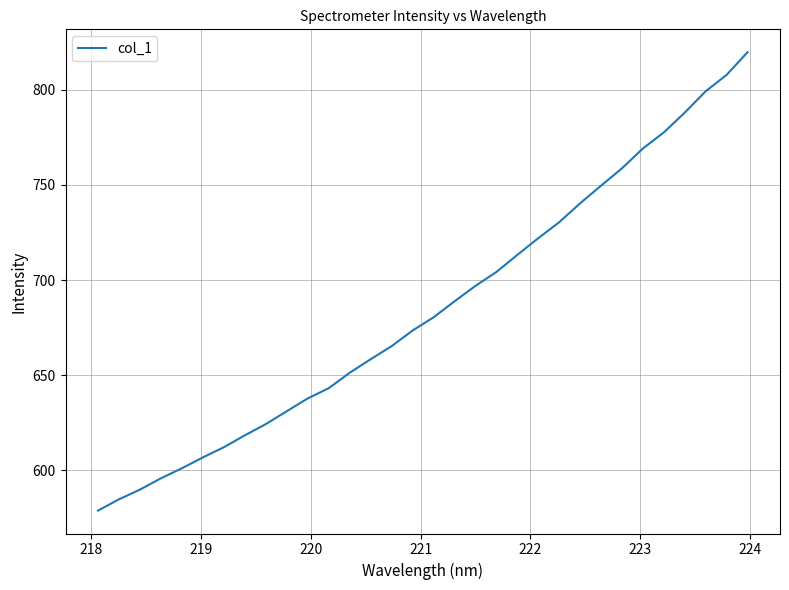

What is the maximum value shown in the chart?

819.8